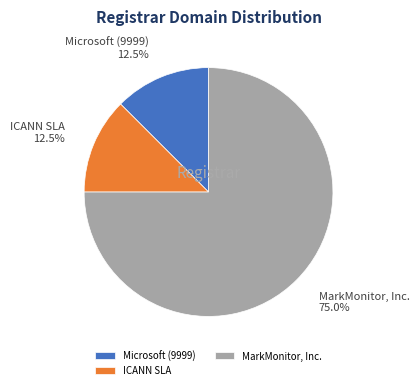

How many segments does this pie chart have?

3